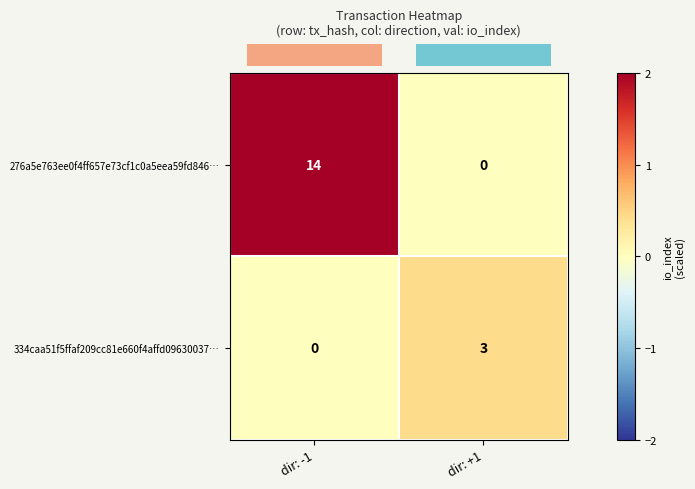

True or false: 334caa51f5ffaf209cc81e660f4affd09630037… has a value of 3 at dir: +1.

True